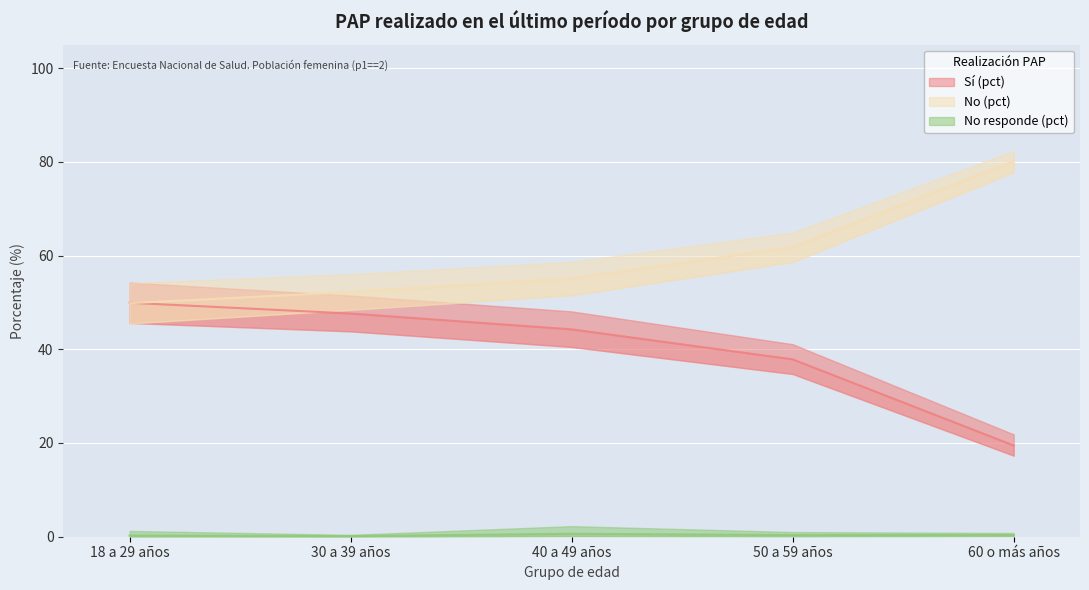

At how many categories does at least one series exceed 29?

5